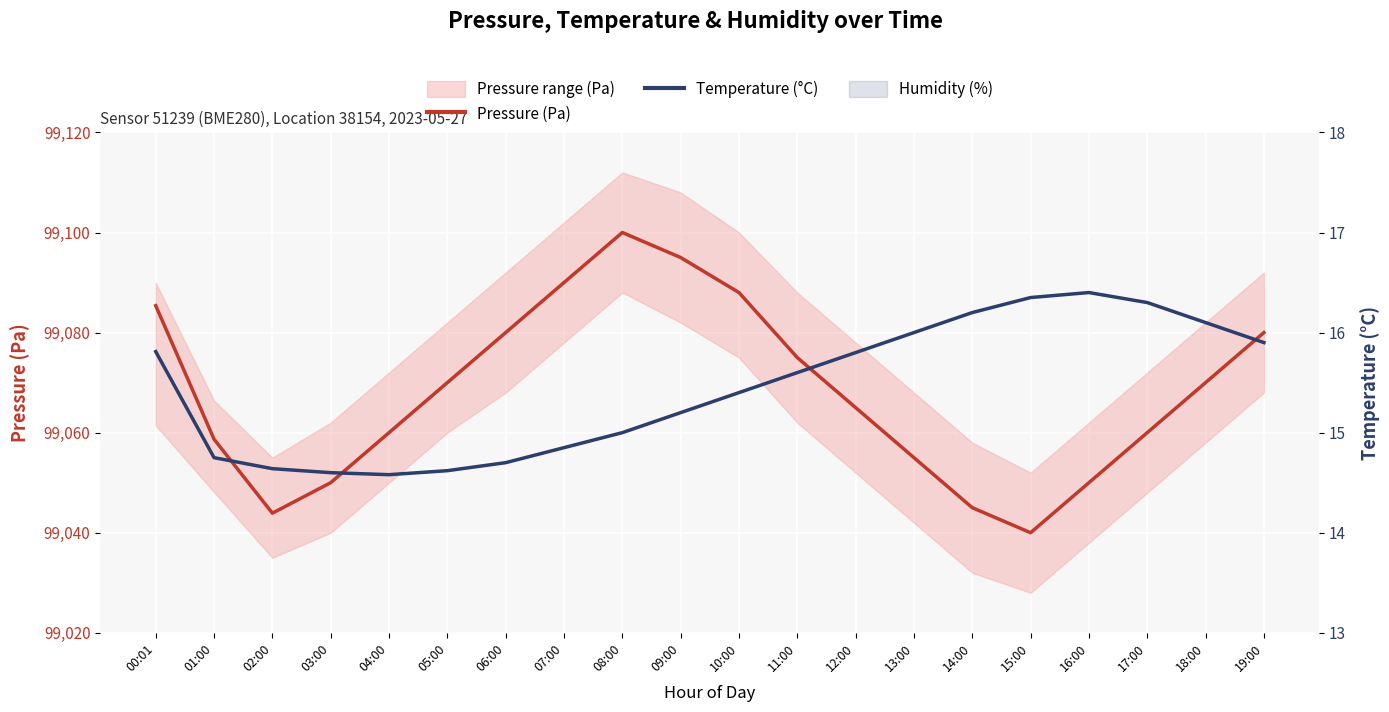

What is the smallest value displayed?

14.6